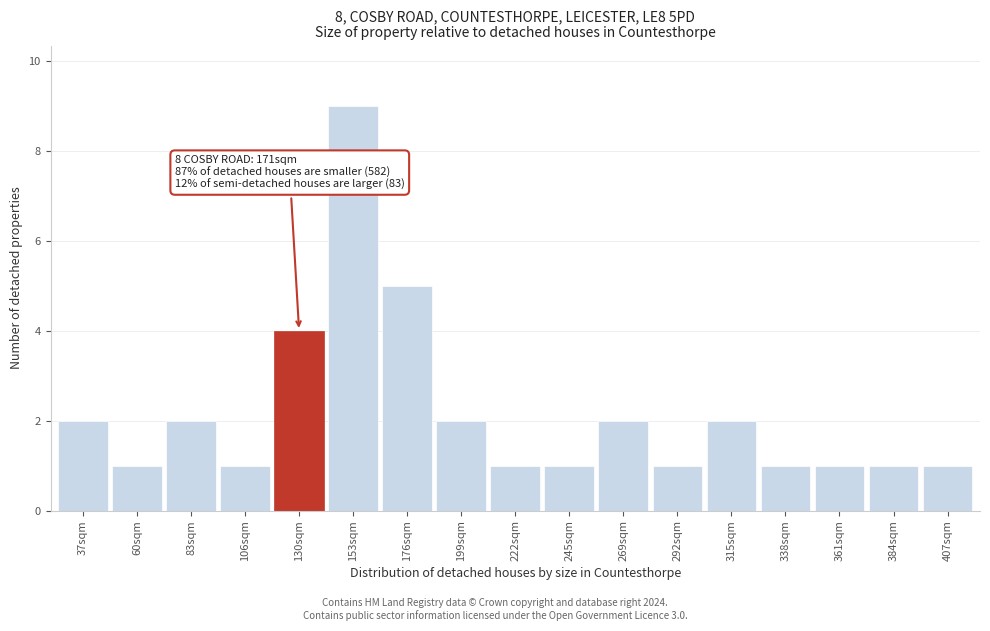

Reading right to left, transcribe all the data shown in this chart.

1	1	1	1	2	1	2	1	1	2	5	9	4	1	2	1	2